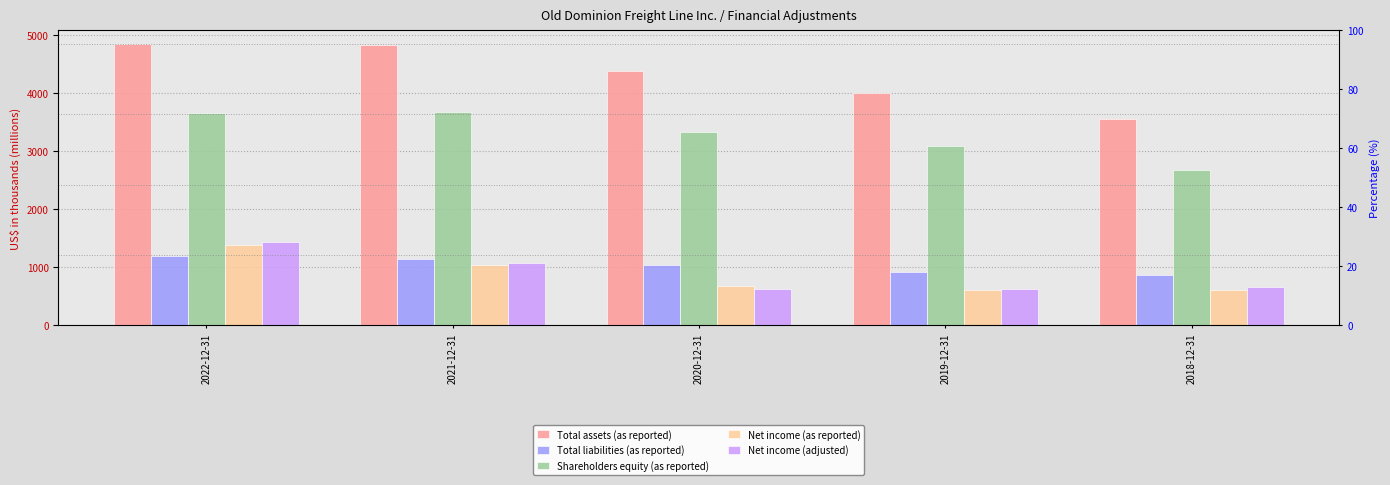

How many values in the Net income (as reported) series exceed 672?

3